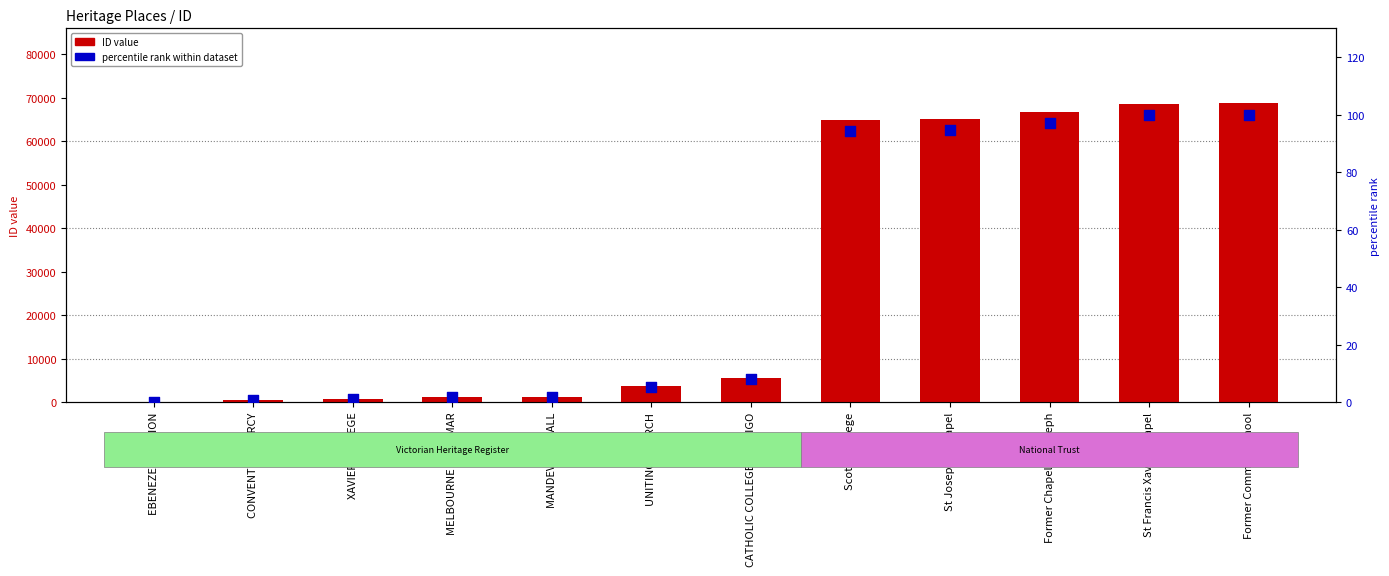

At which category is the sum across all series the highest?

Former Common School